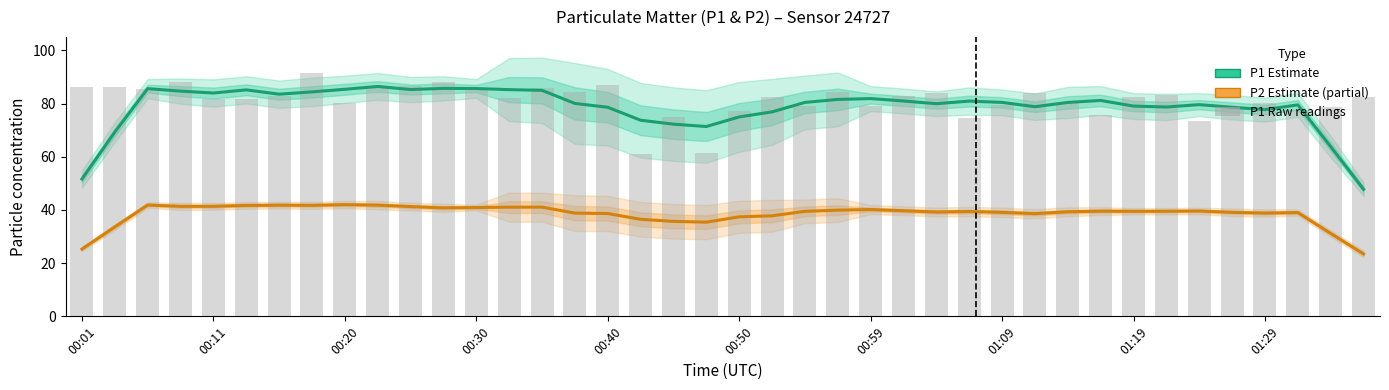

Are the bars grouped side by side (vs. stacked)?

Yes